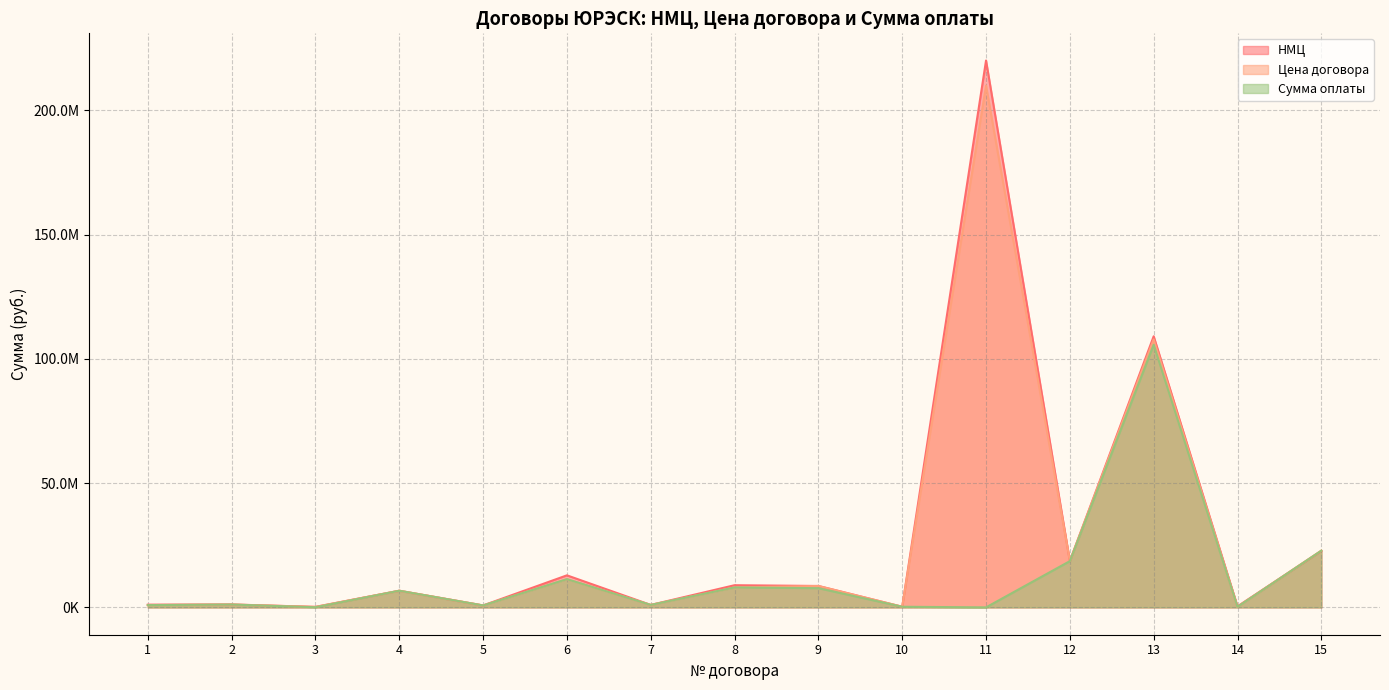

What is the sum of all Сумма оплаты values?

185350683.0